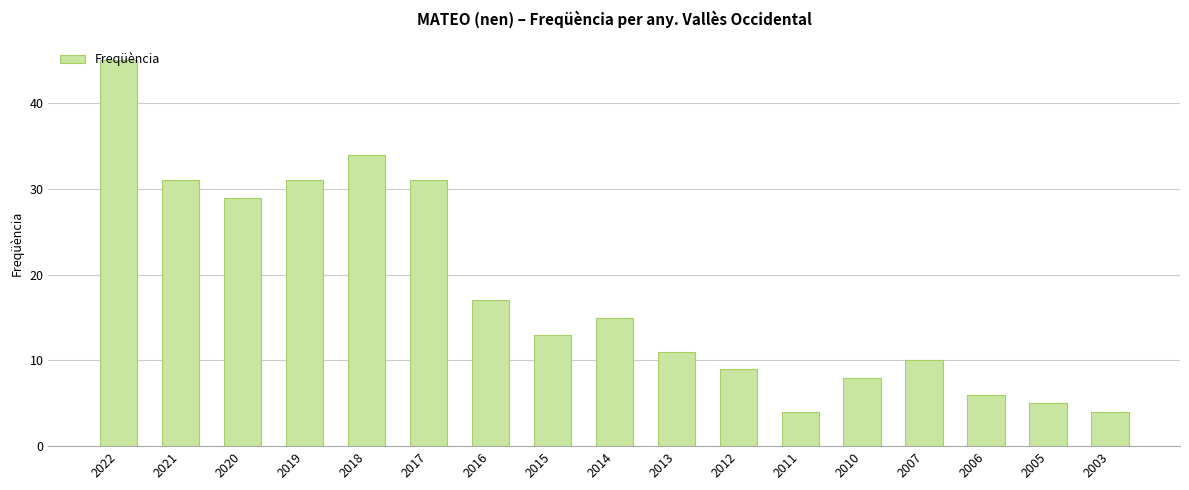

What is the minimum value shown in the chart?

4